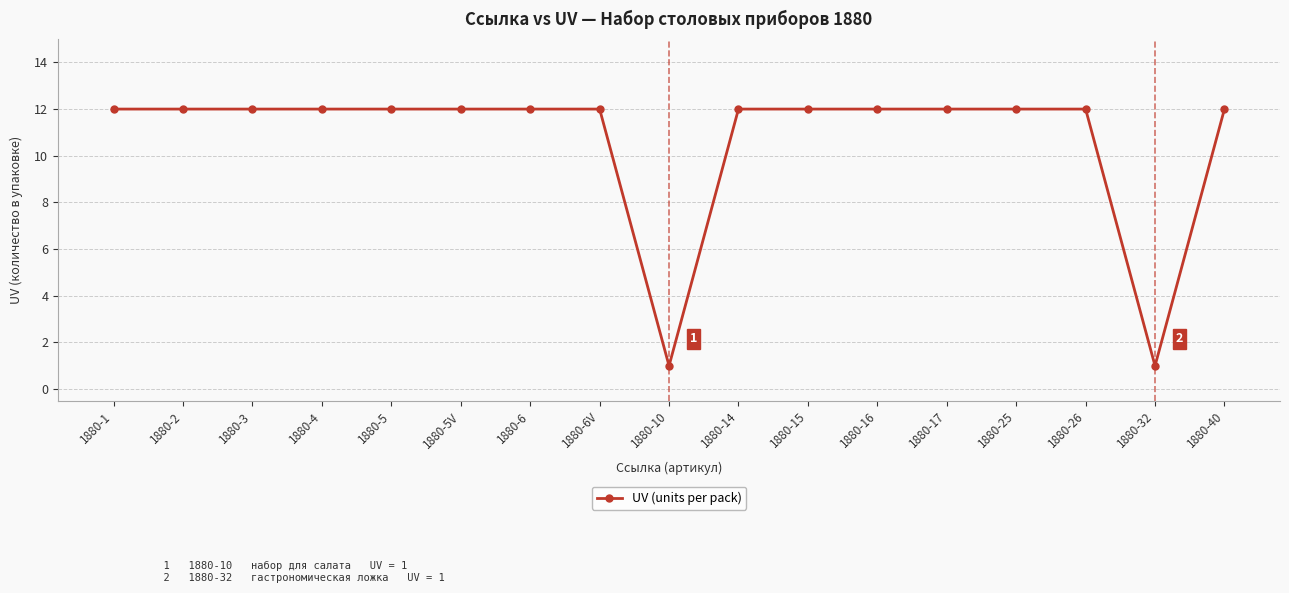

What is the sum of the values at 1880-14 and 1880-4?

24